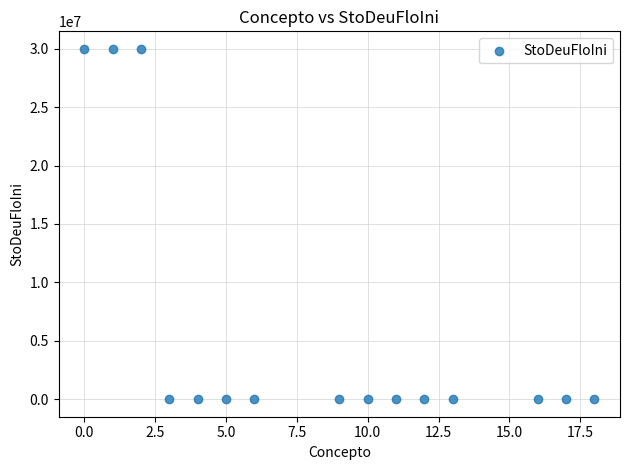

What is the range of X values (max minus min)?

18.0